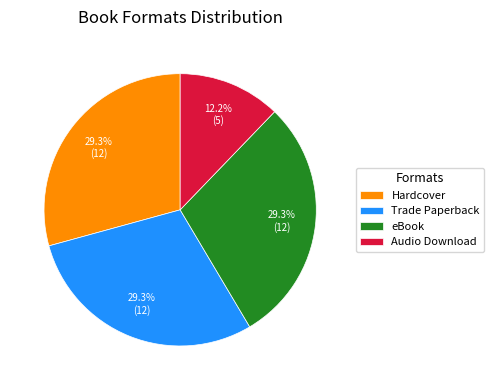

Is it true that Trade Paperback is 44% of the pie?

False